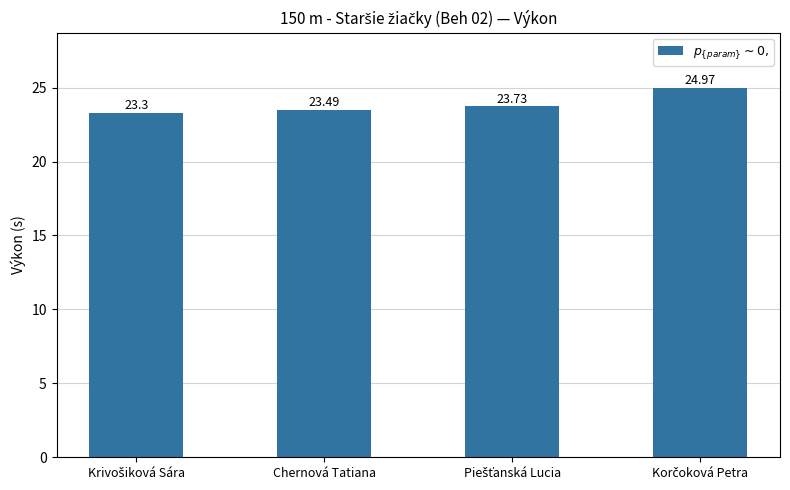

What is the difference between the maximum and minimum values?

1.7